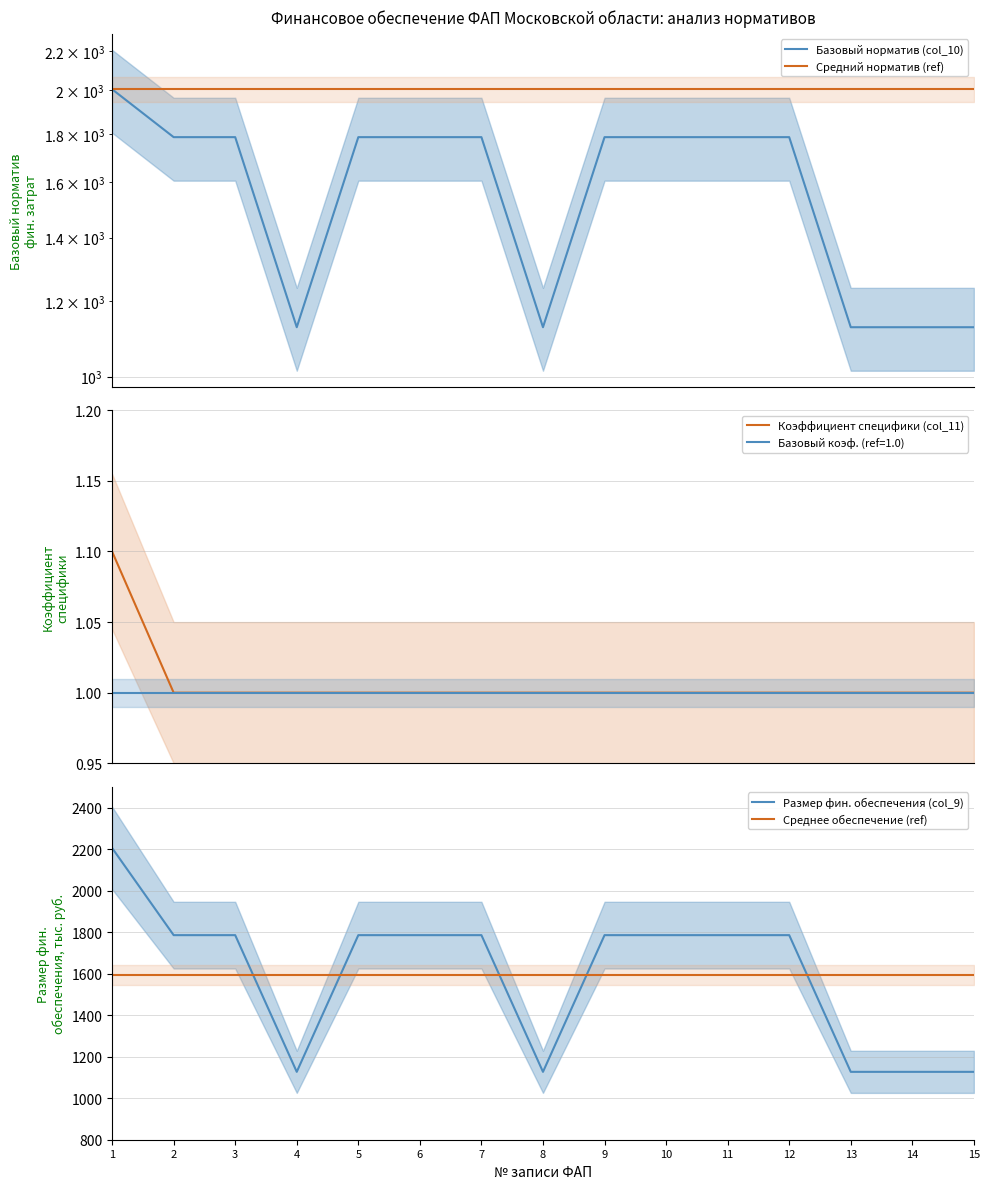

What is the total value across all series at 3?

7170.2